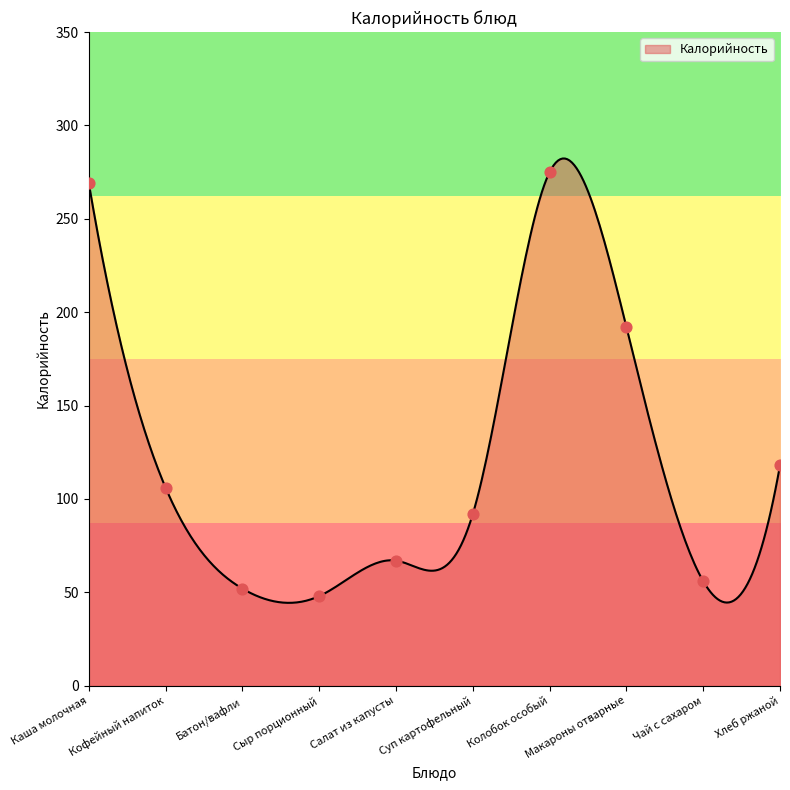

What is the ratio of the value at Кофейный напиток to the value at Суп картофельный?

1.2